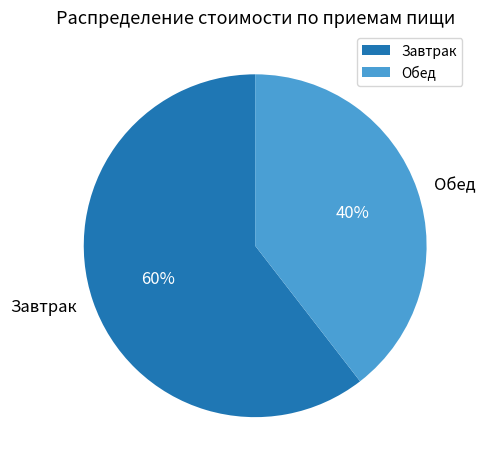

What is the largest slice in the pie chart?

Завтрак